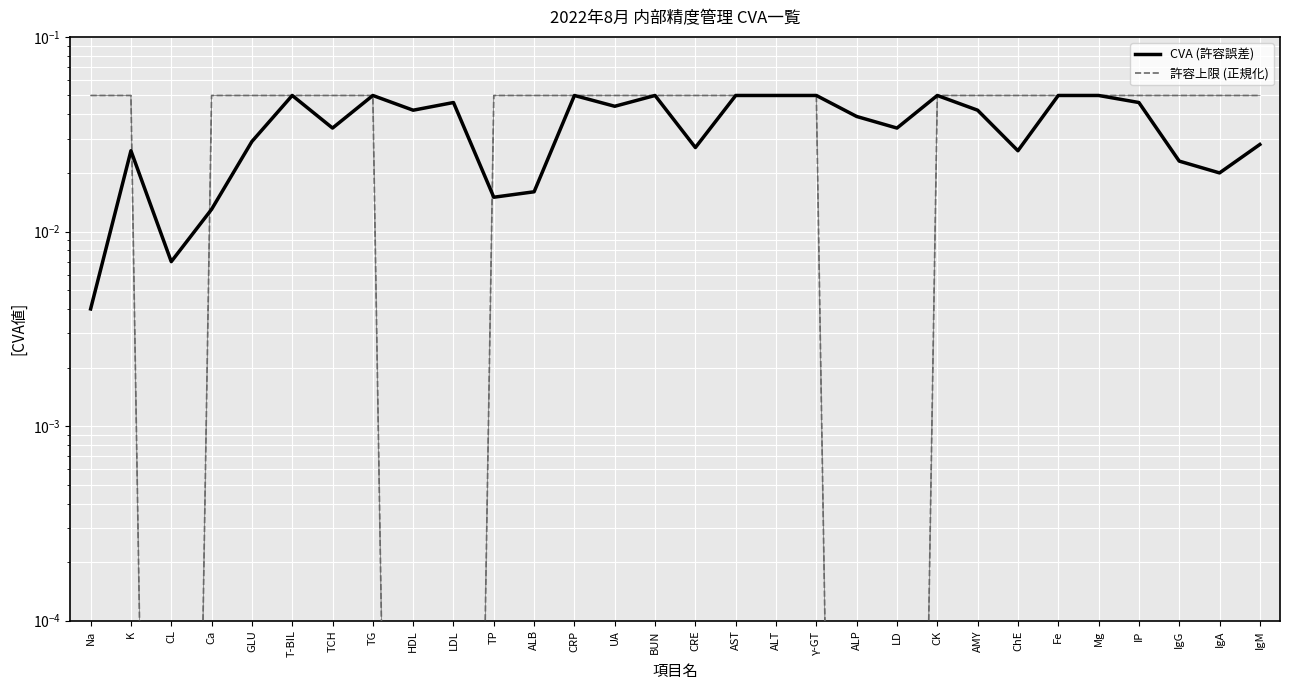

What is the value of the CVA (許容誤差) point at the 19th from the left?

0.1